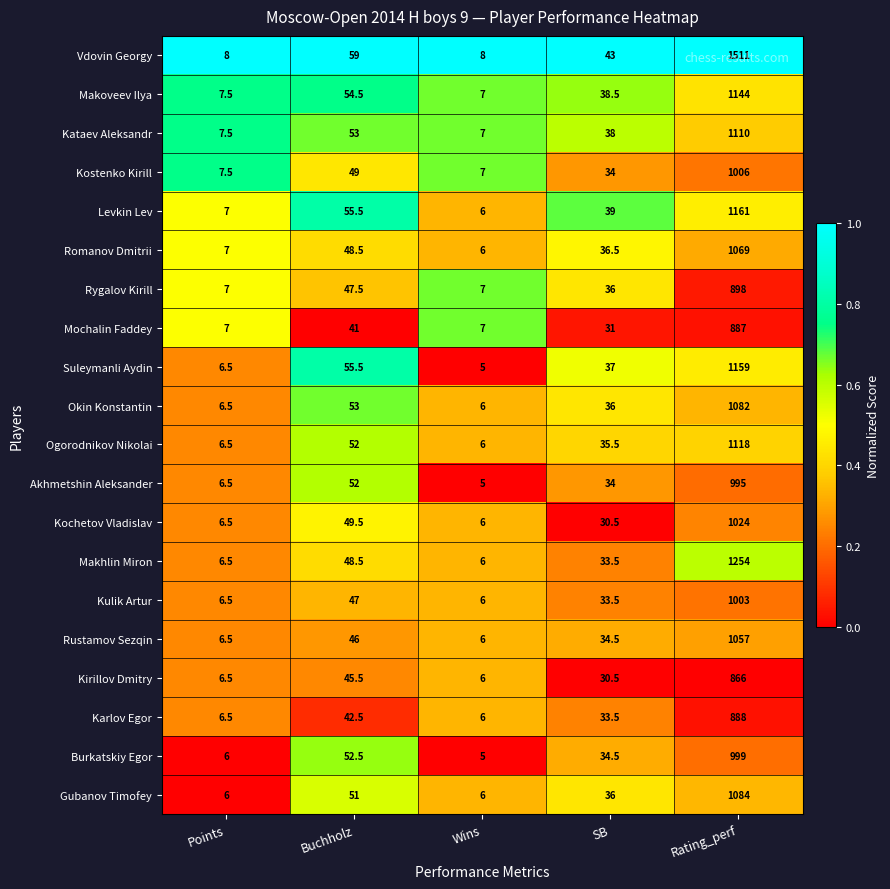

How many distinct data groups are displayed?

20